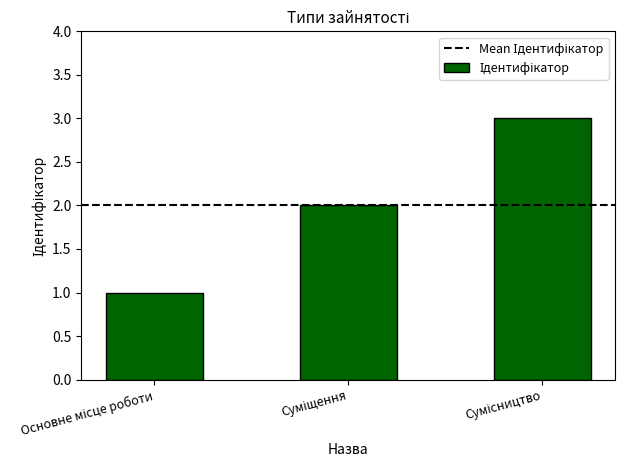

What is the sum of all values?

6